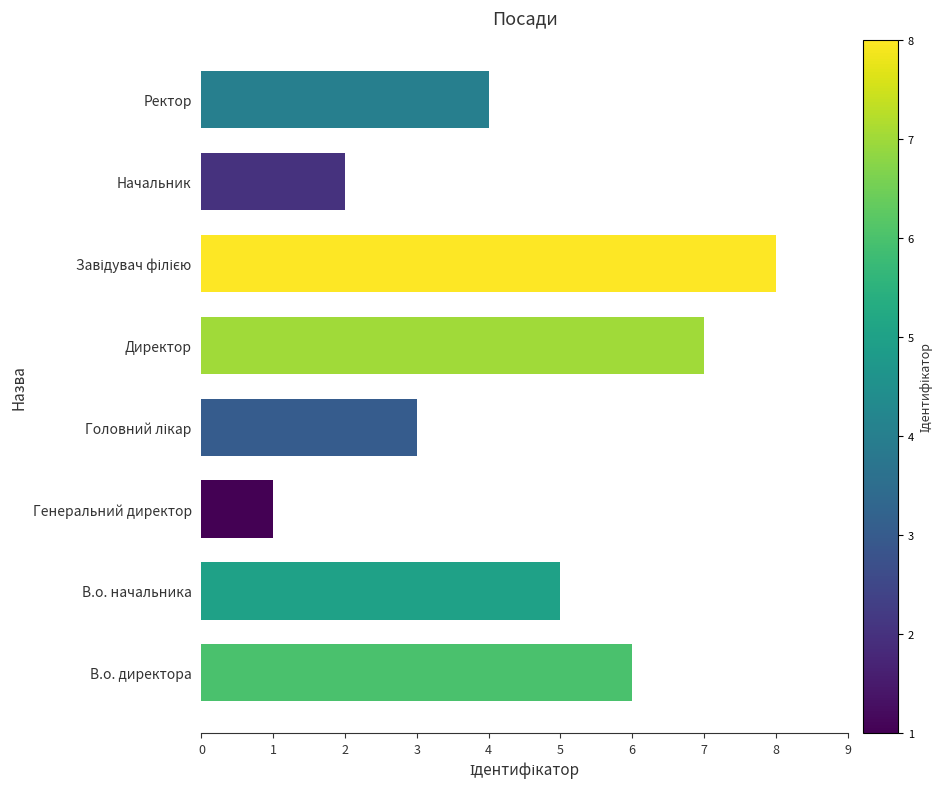

Reading top to bottom, transcribe all the data shown in this chart.

4	2	8	7	3	1	5	6